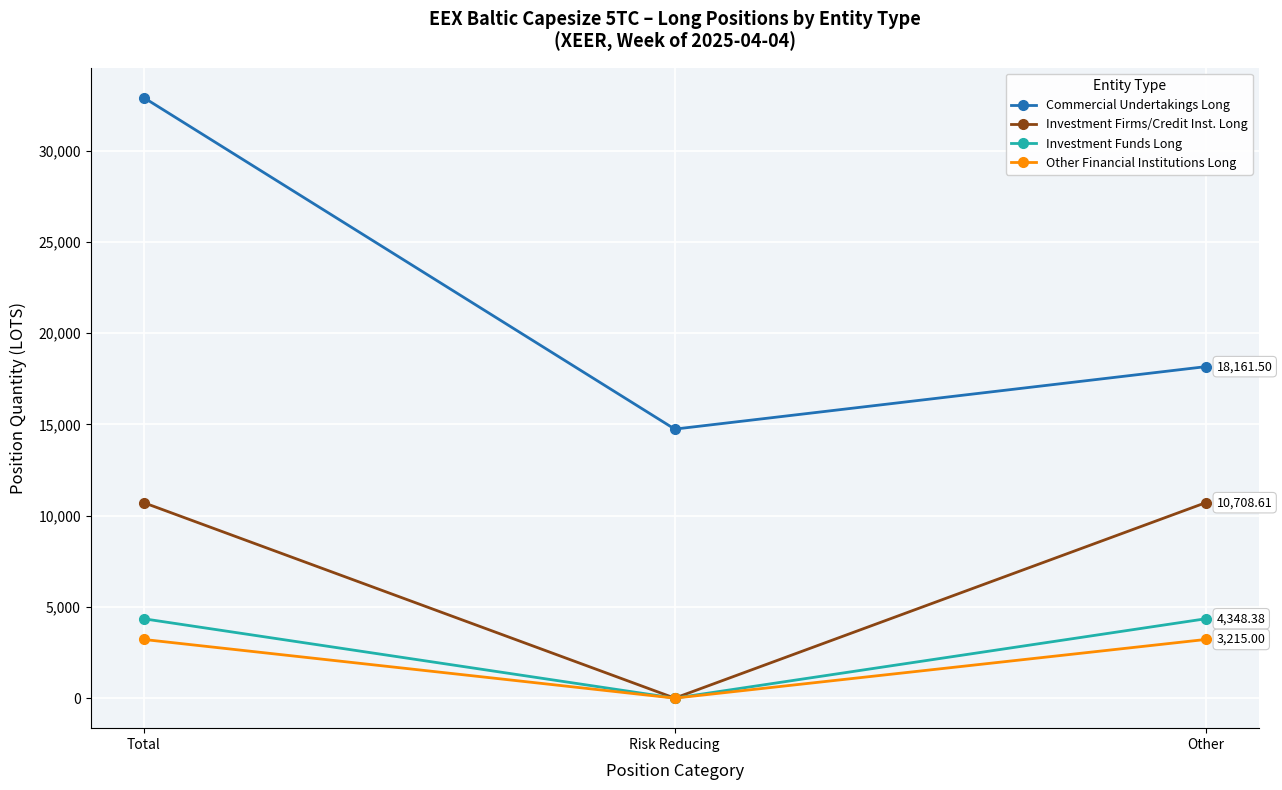

What is the maximum value shown in the chart?

32901.3